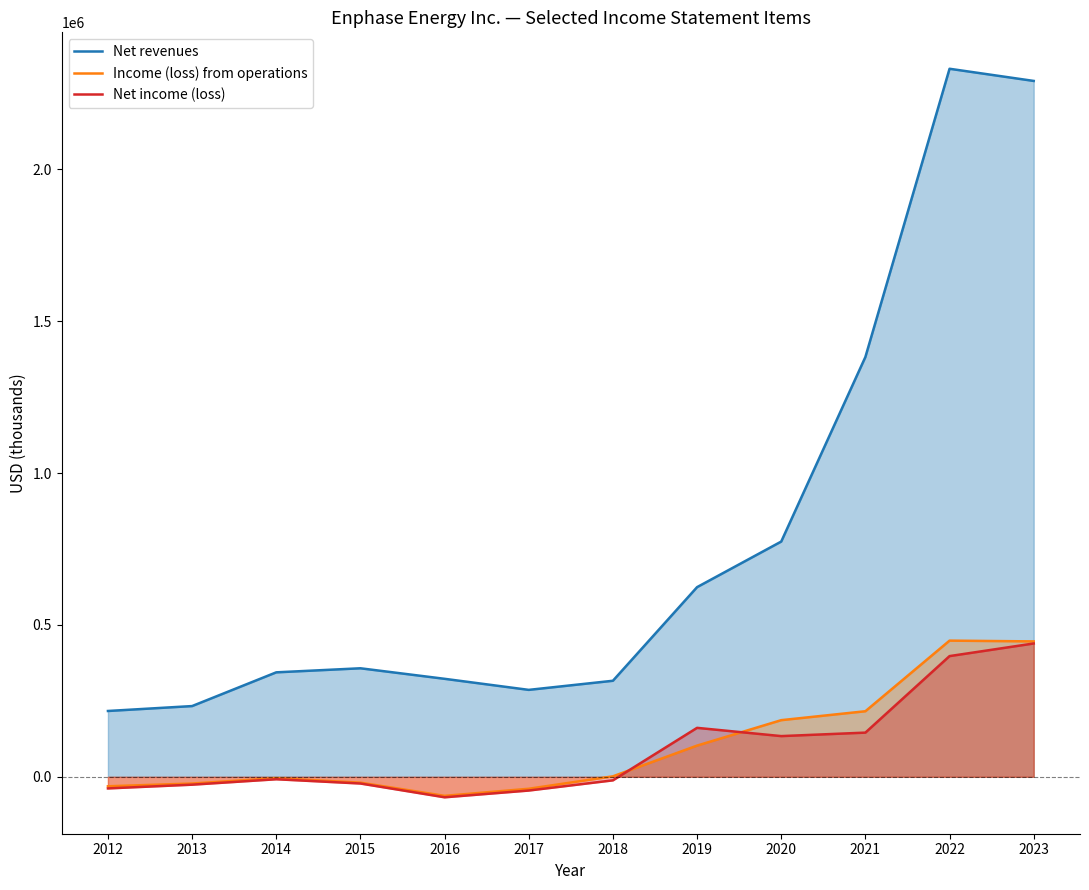

What is the value of the Net revenues point at the 5th from the left?

322591